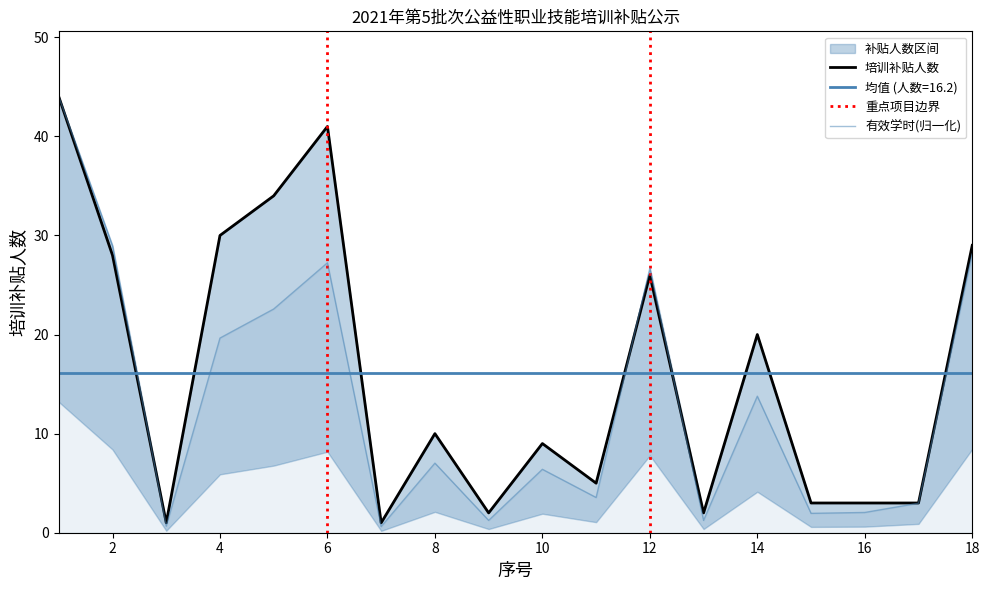

The 培训补贴人数 series shows 34.0 at 5. True or false?

True